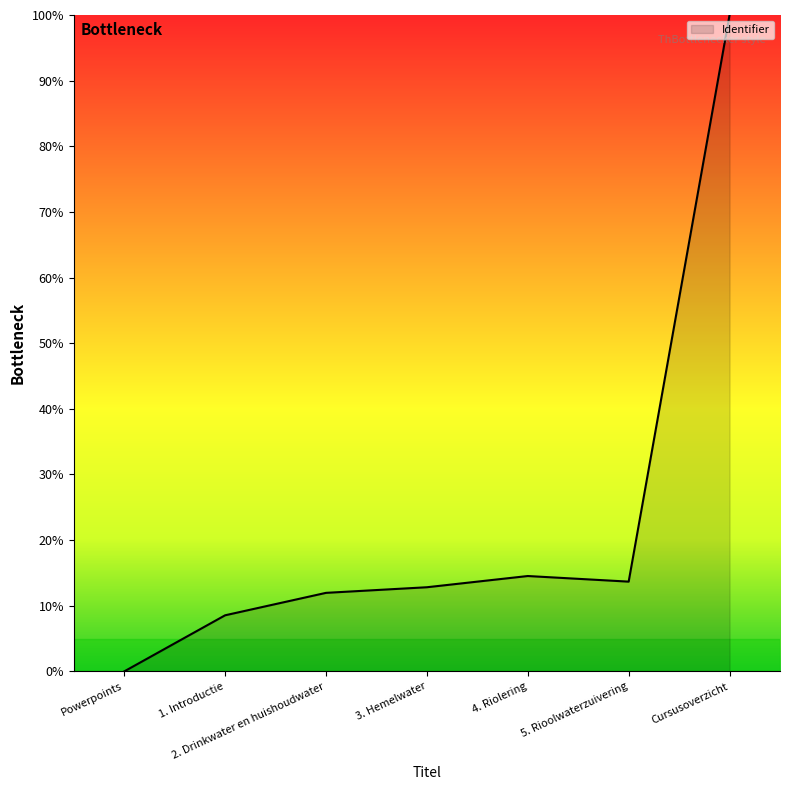

At which category does the chart reach its minimum across all series?

Powerpoints